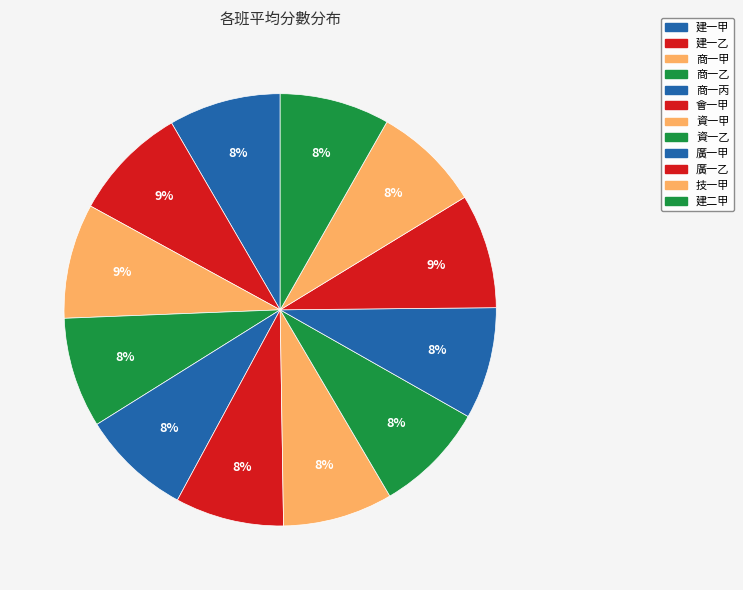

Is there any slice that represents more than half of the pie?

No